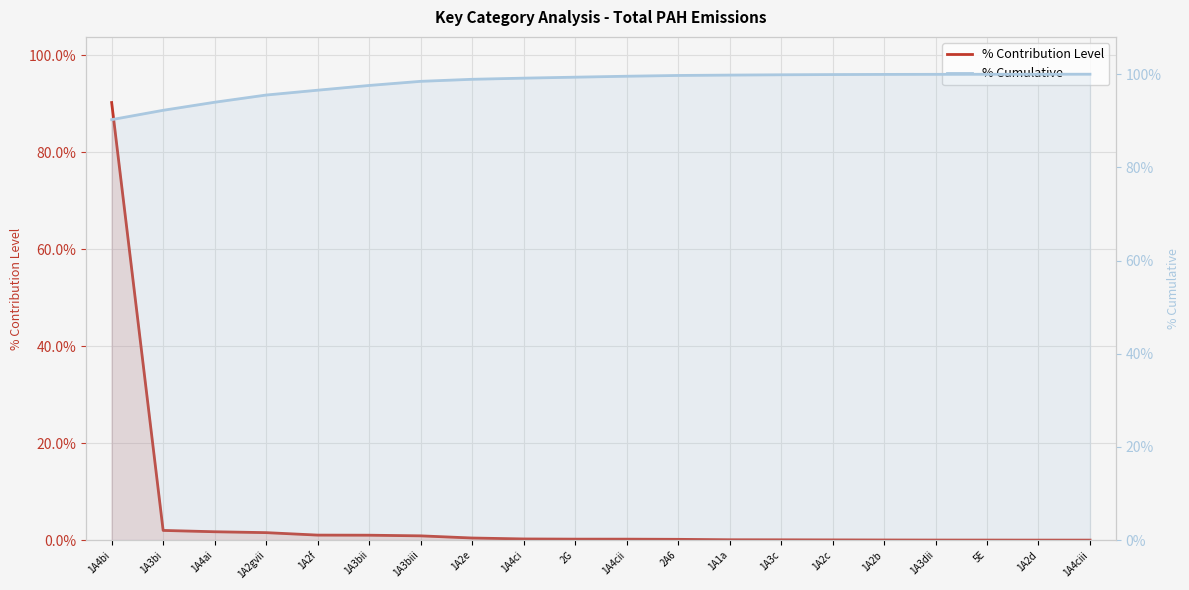

Is it true that % Cumulative equals 0.4 at 1A3biii?

False